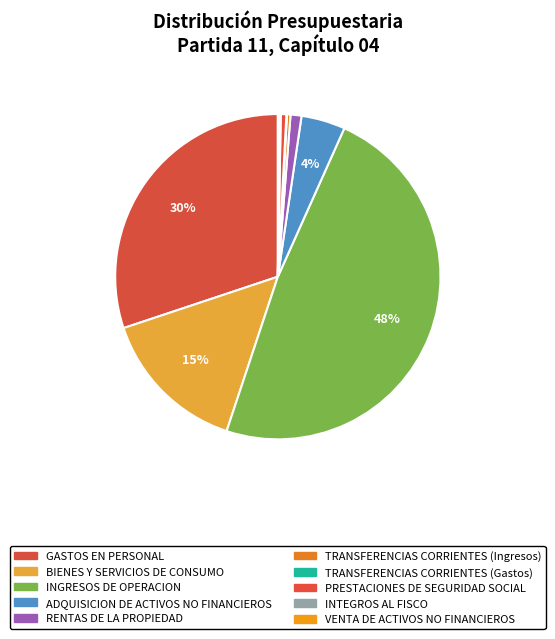

Approximately how many times larger is the value at ADQUISICION DE ACTIVOS NO FINANCIEROS compared to GASTOS EN PERSONAL?

0.1